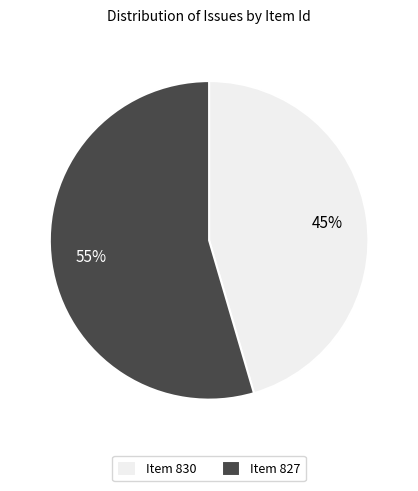

To the nearest percent, what percentage of the pie is Item 830?

45%